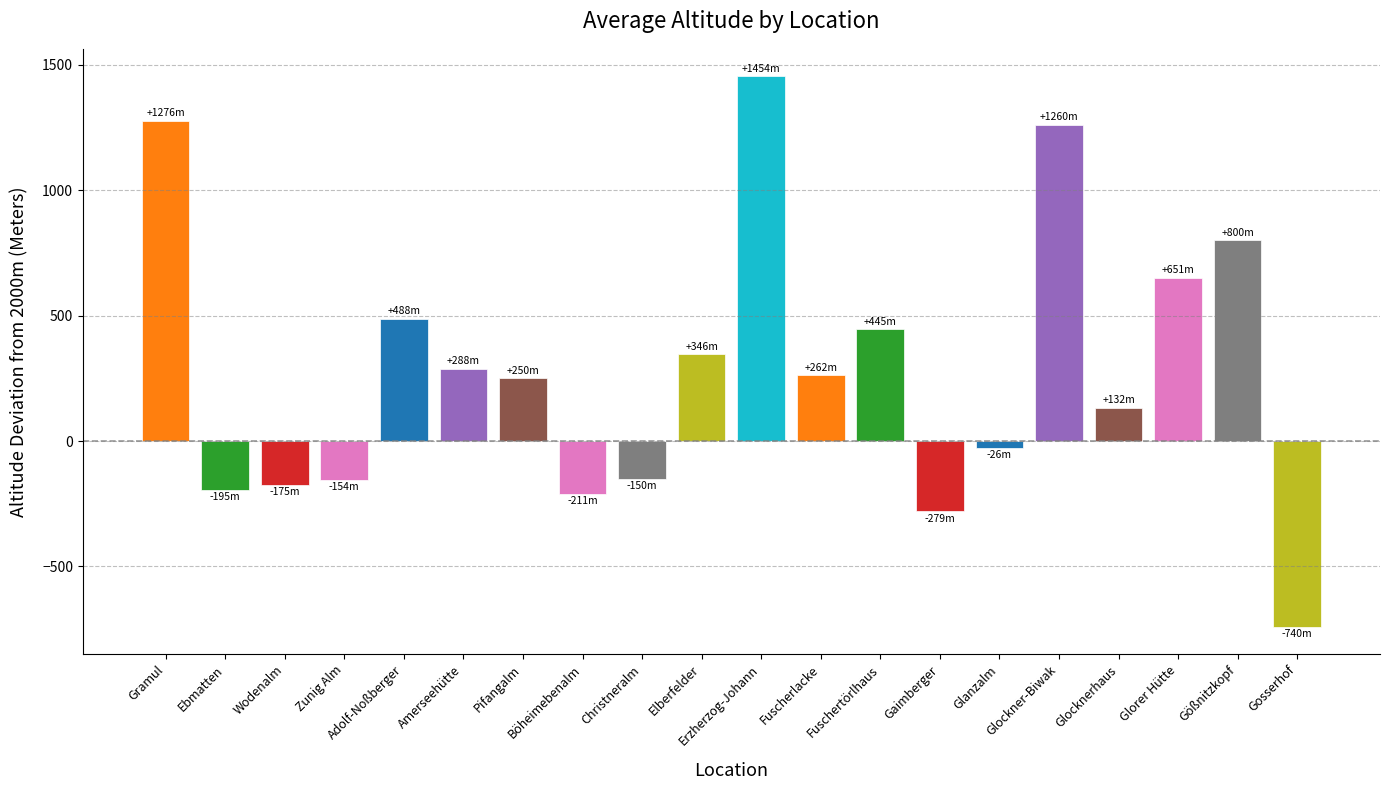

What is the value of the 11th bar from the left?

1454